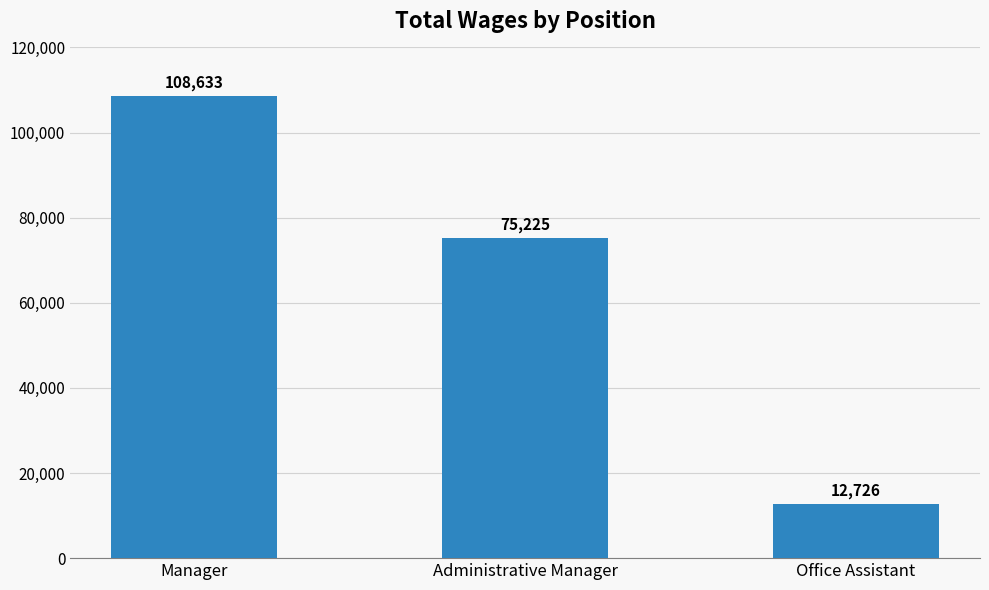

How many values are below 75225?

1